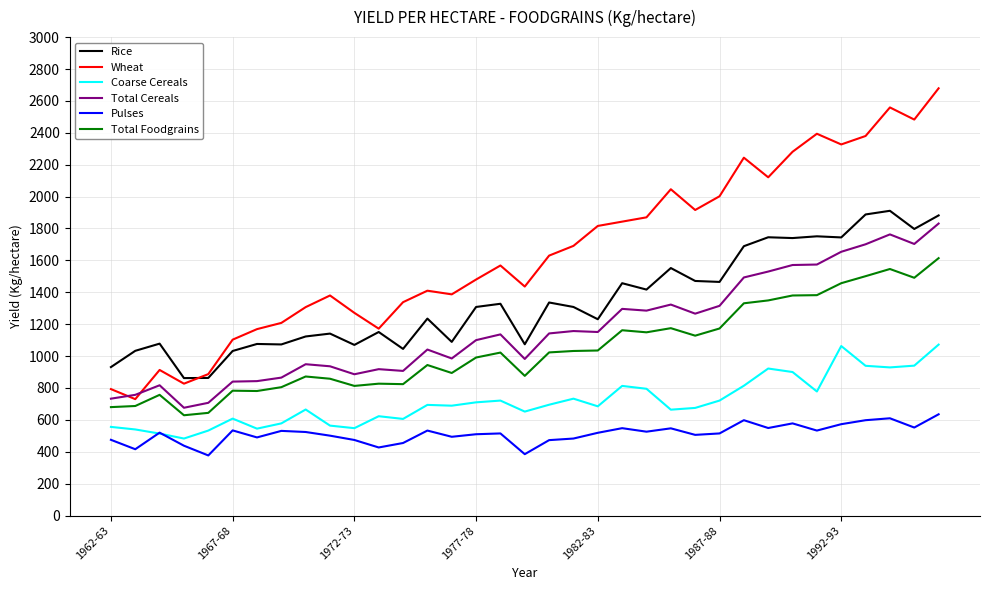

What is the minimum value shown in the chart?

377